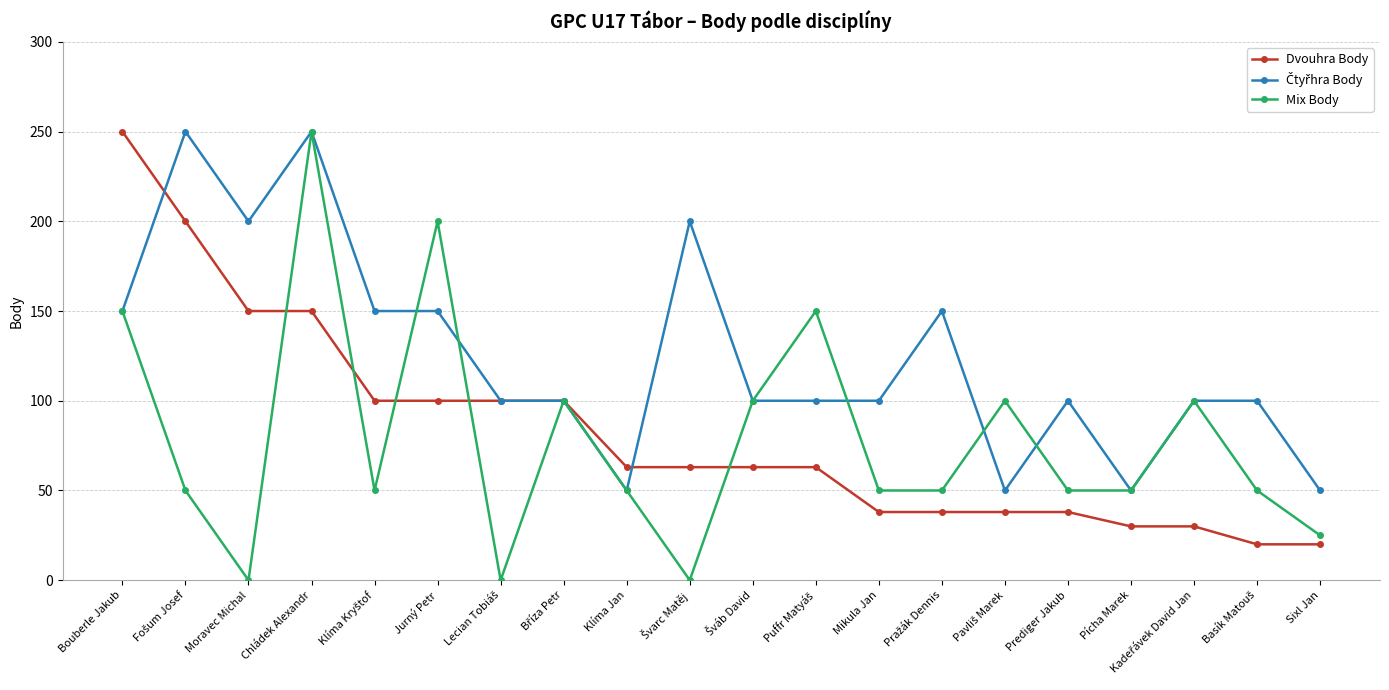

Where is the first local maximum for Mix Body?

Chládek Alexandr